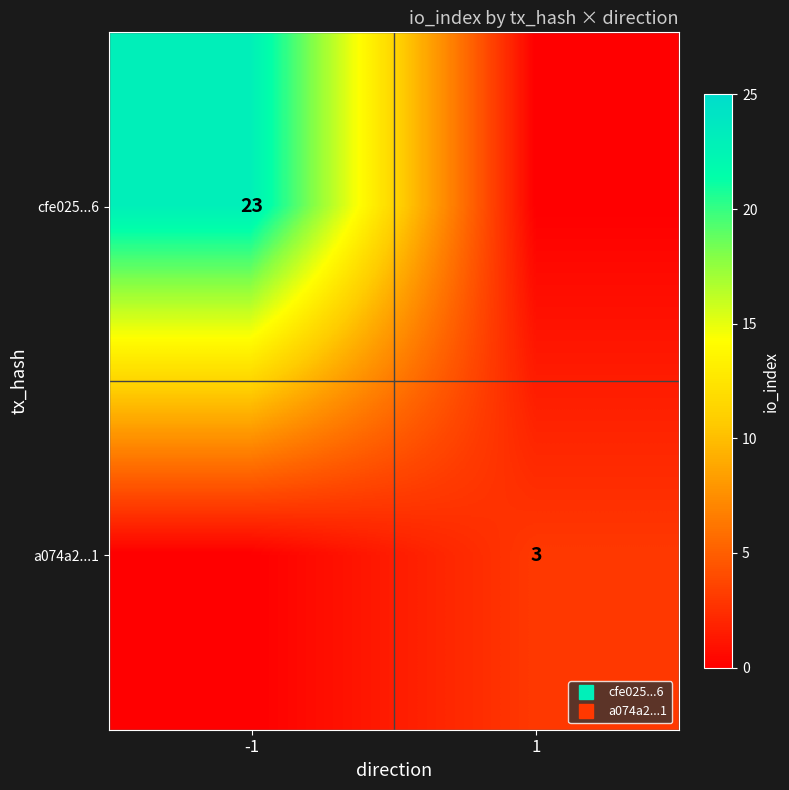

At how many categories does at least one series exceed 20?

1